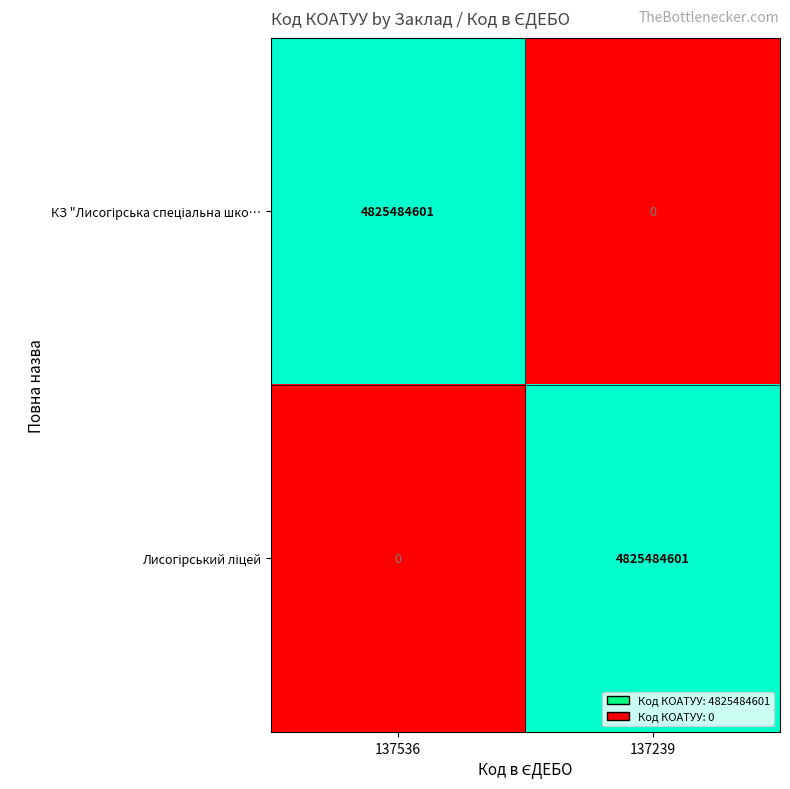

What is the greatest value displayed?

4825484601